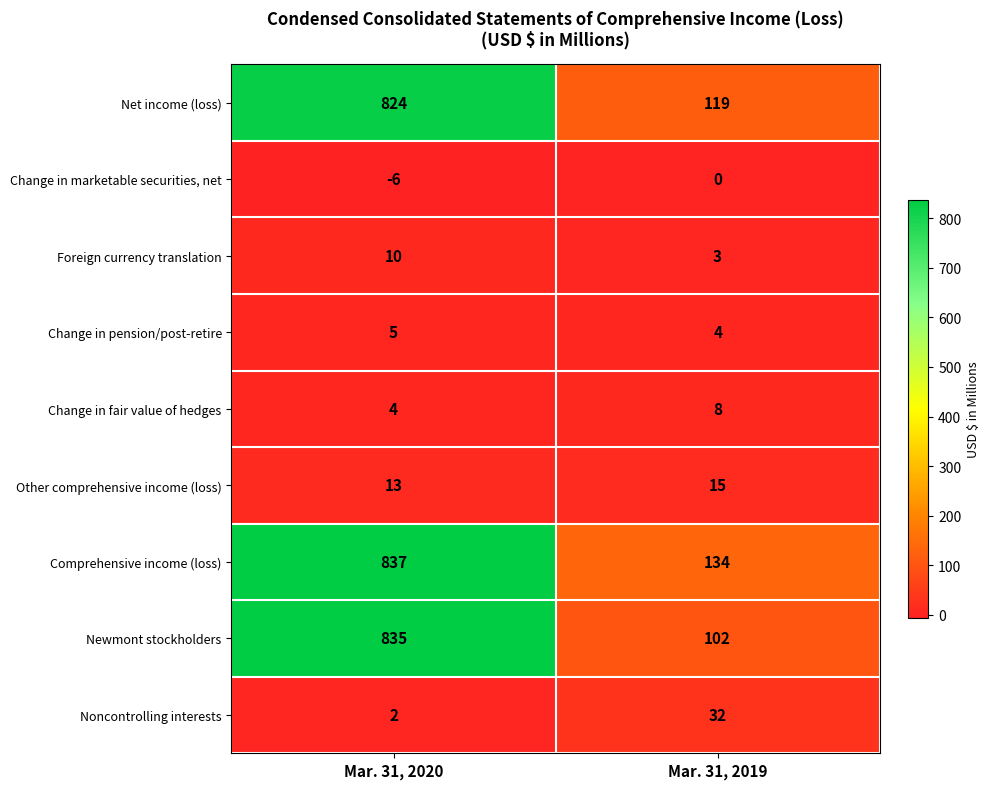

Which series has the largest range (max minus min)?

Newmont stockholders